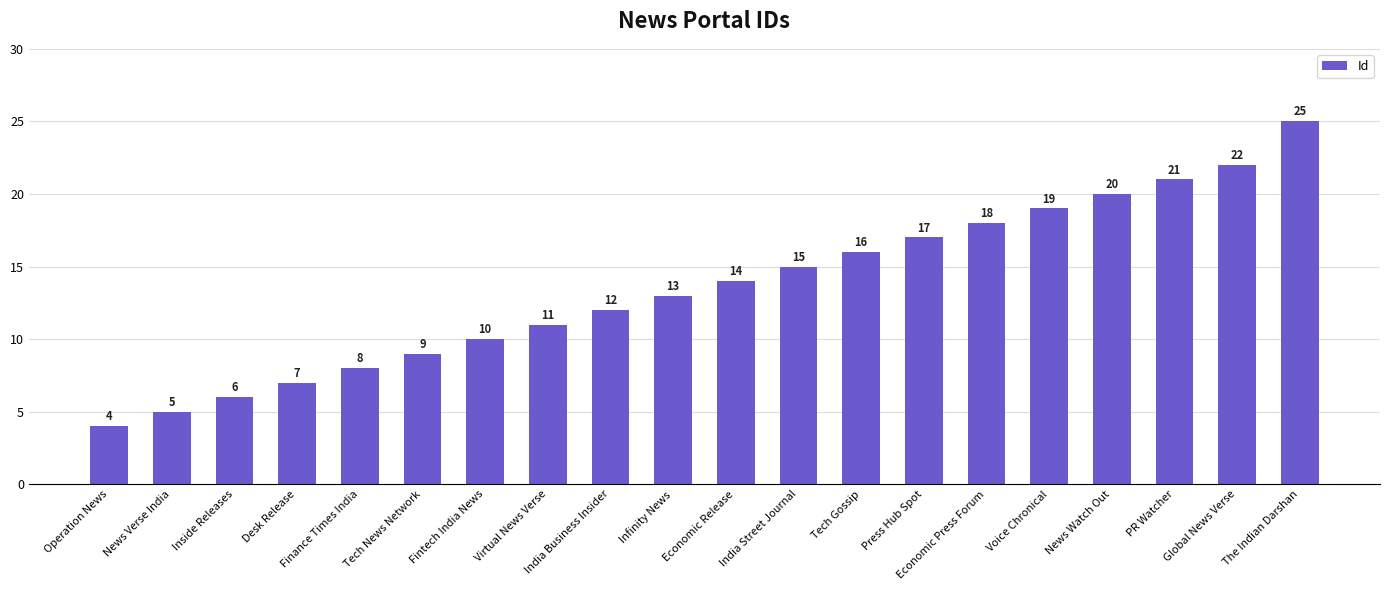

List the labels in order of value, smallest first.

Operation News, News Verse India, Inside Releases, Desk Release, Finance Times India, Tech News Network, Fintech India News, Virtual News Verse, India Business Insider, Infinity News, Economic Release, India Street Journal, Tech Gossip, Press Hub Spot, Economic Press Forum, Voice Chronical, News Watch Out, PR Watcher, Global News Verse, The Indian Darshan